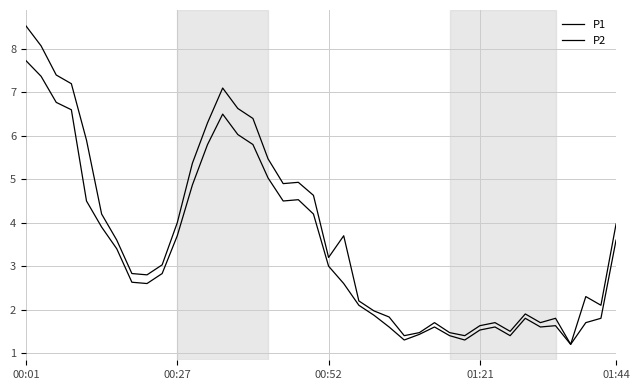

Does the chart display data point markers on the line(s)?

No